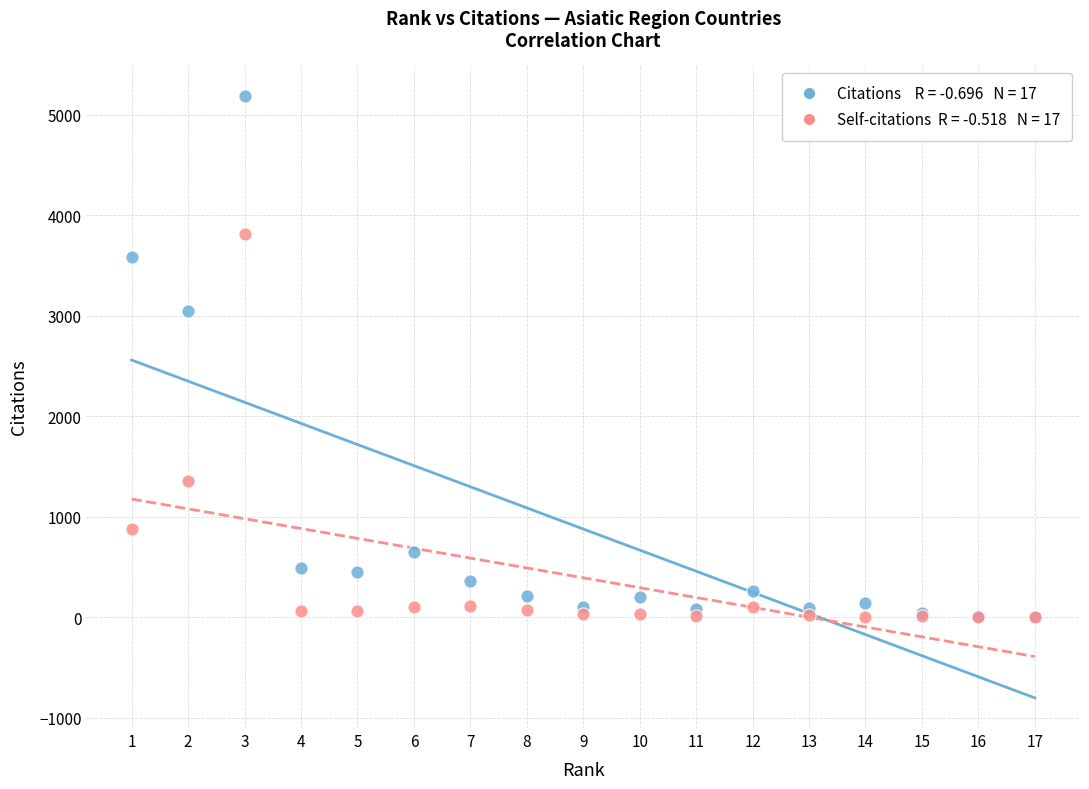

Across all series, what Y value is closest to 2596?

3051